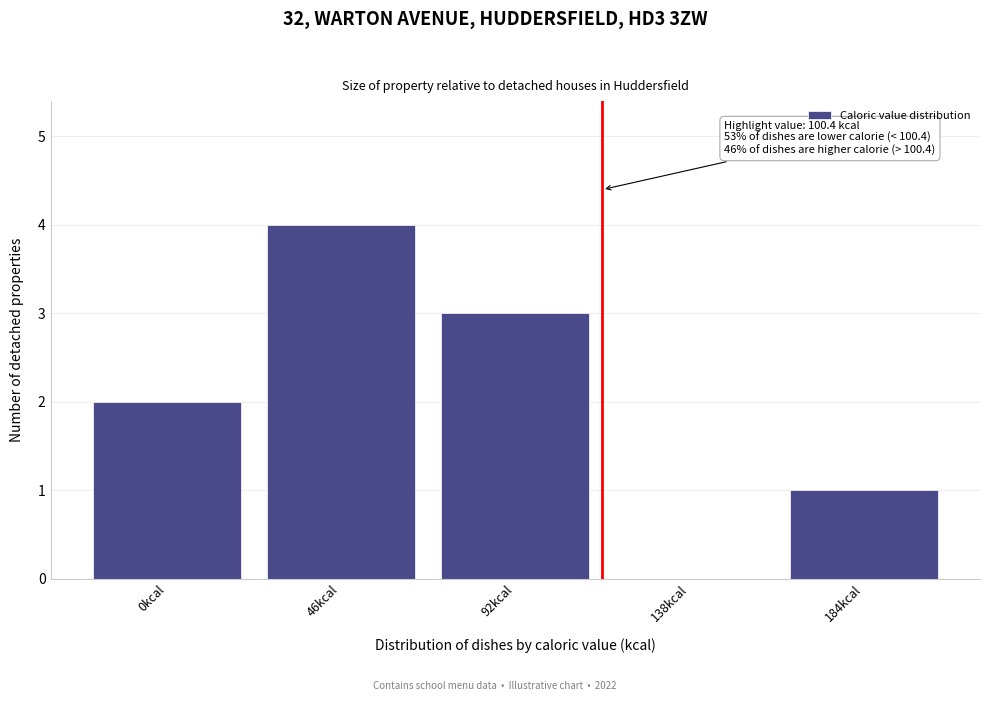

Reading left to right, transcribe all the data shown in this chart.

0kcal=2	46kcal=4	92kcal=3	138kcal=0	184kcal=1